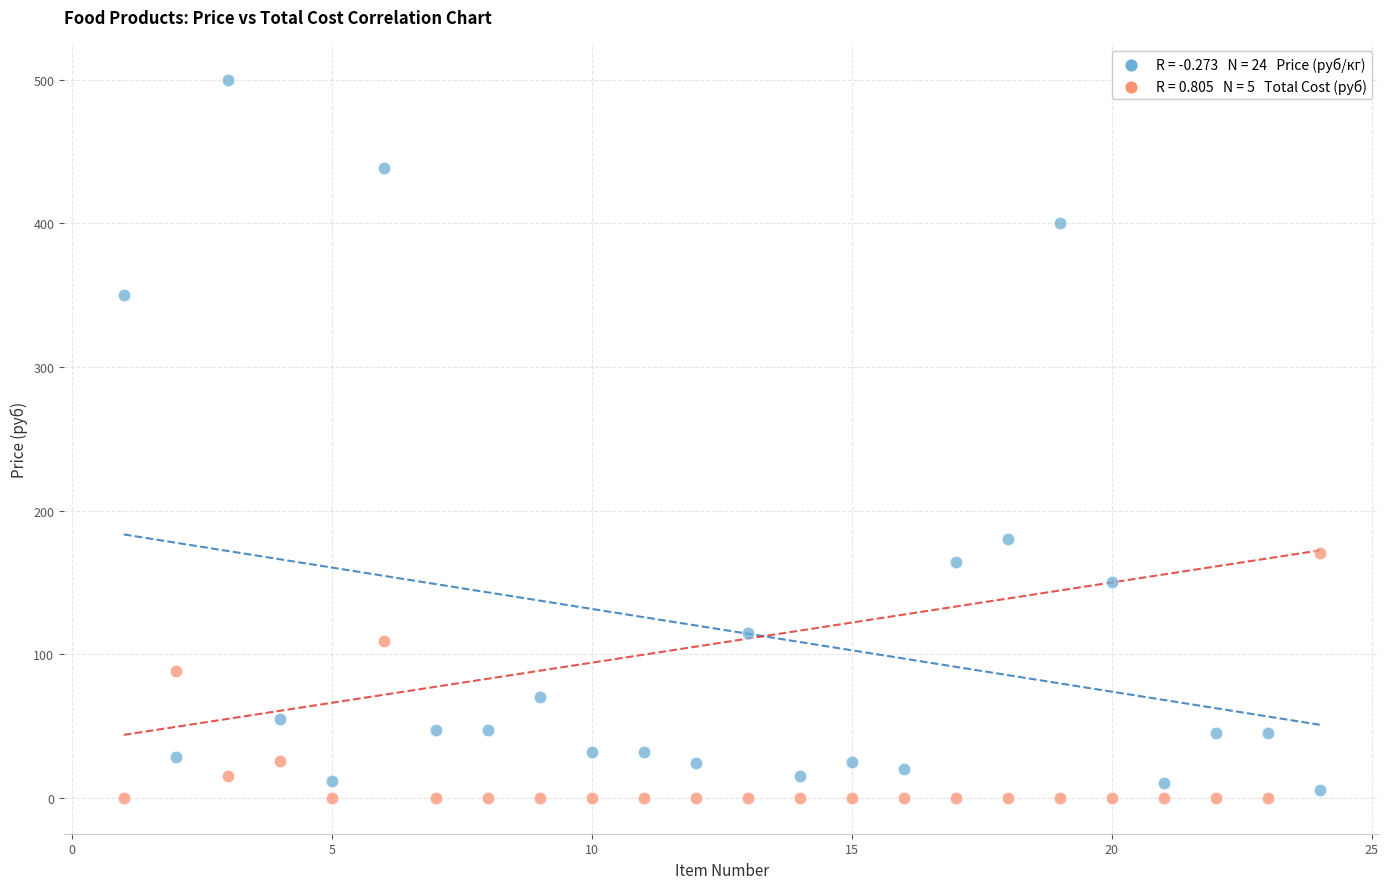

Across all data points, what is the range of Y values (max minus min)?

500.0